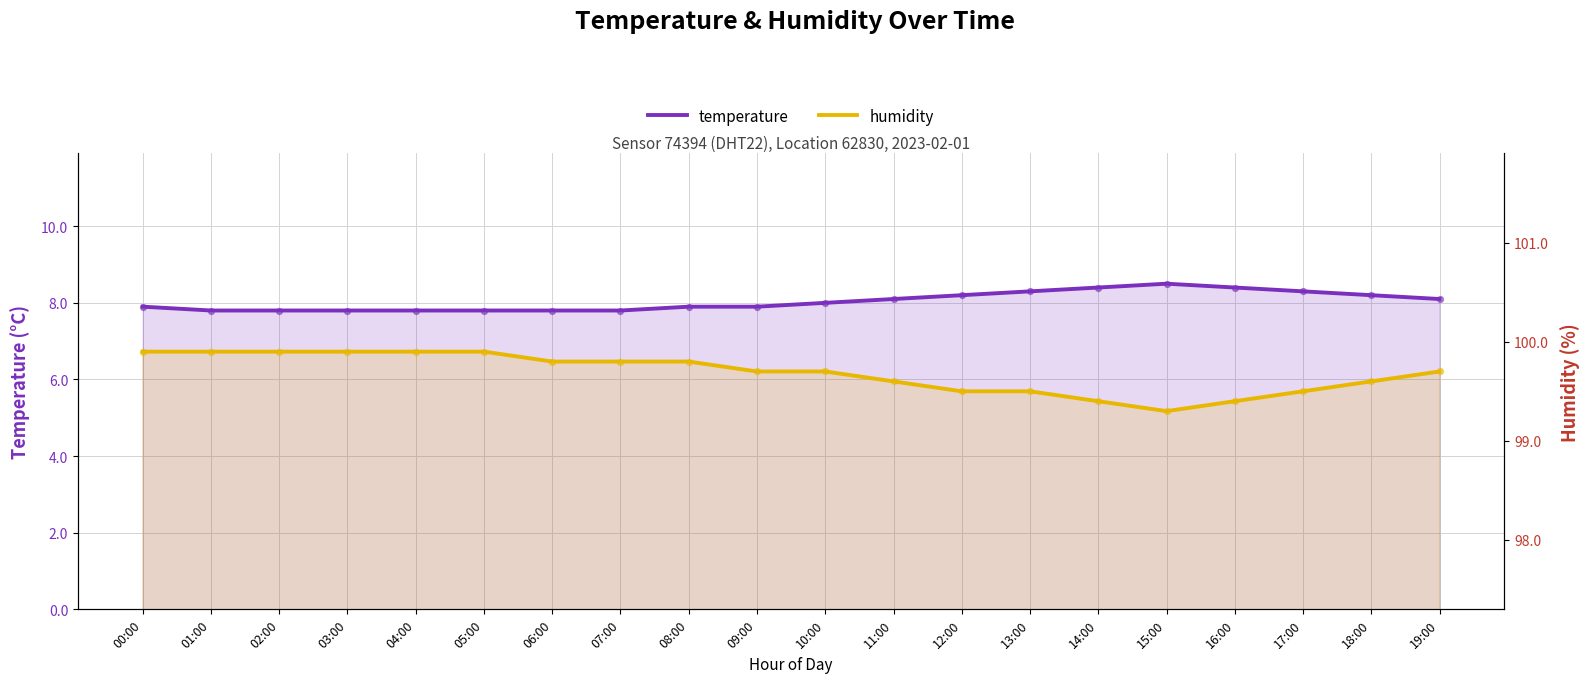

Which series has the largest Y range (max minus min)?

temperature